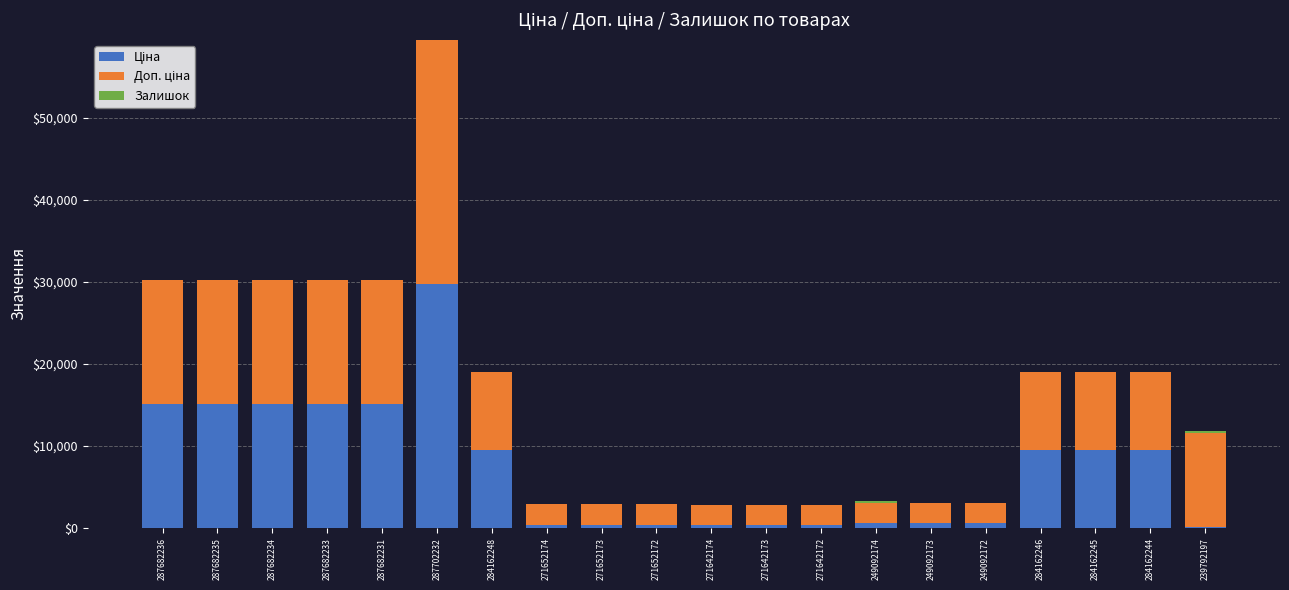

Count the number of data series in this chart.

3